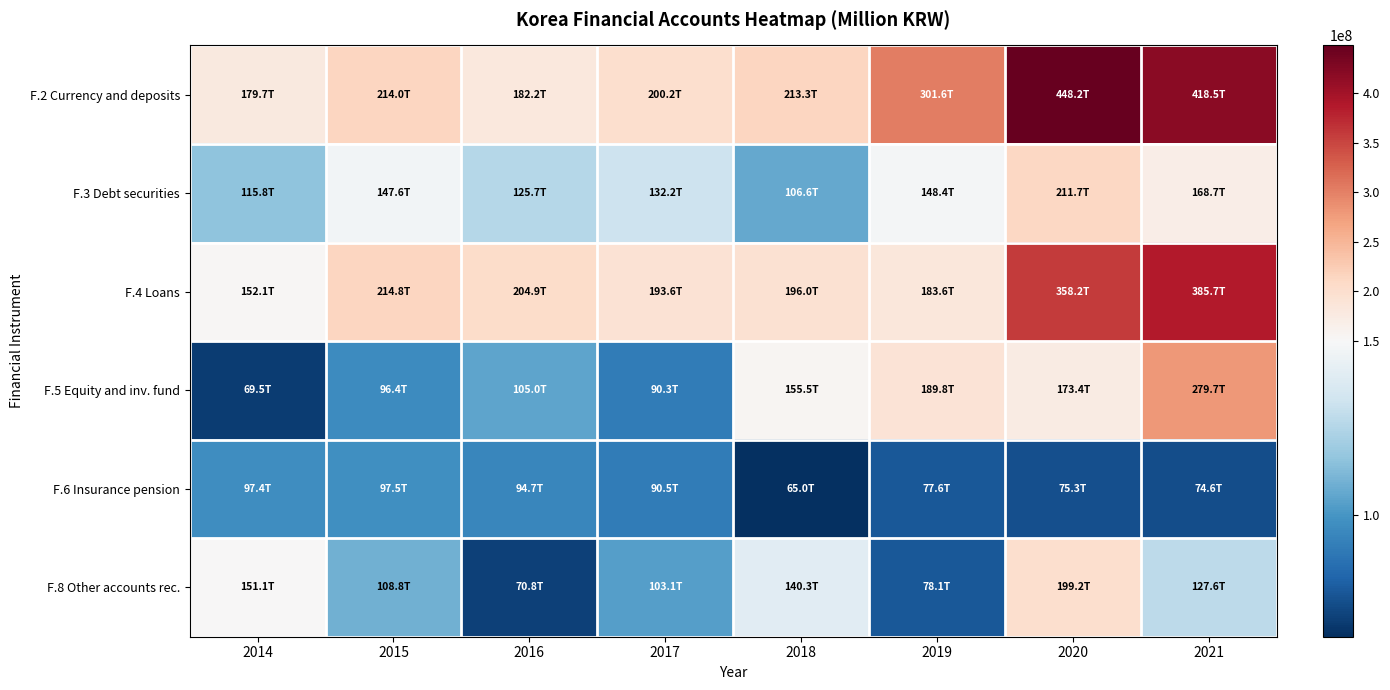

Count the number of data series in this chart.

6